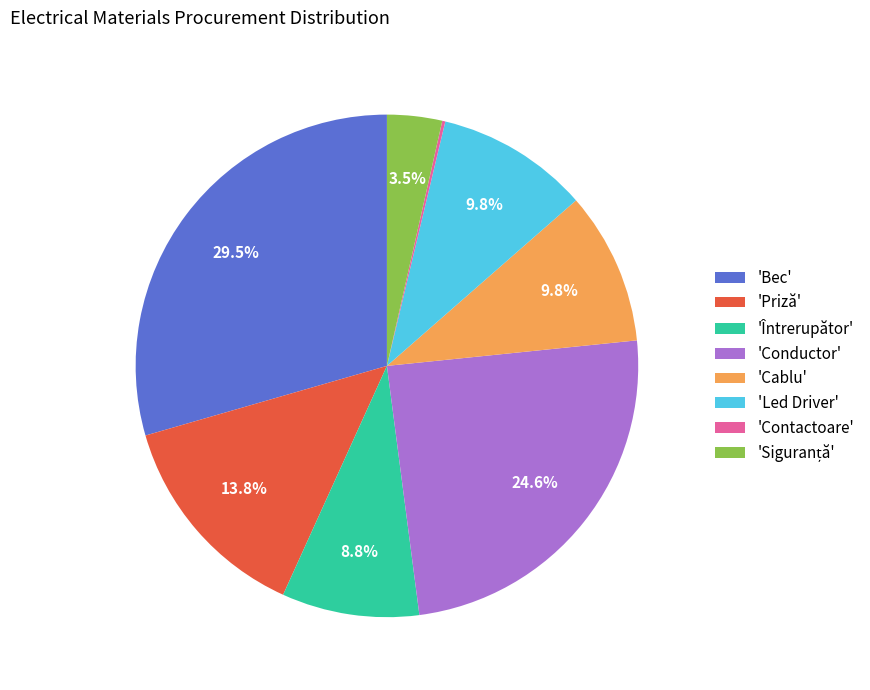

How much of the chart is everything except 'Led Driver'?

90.2%